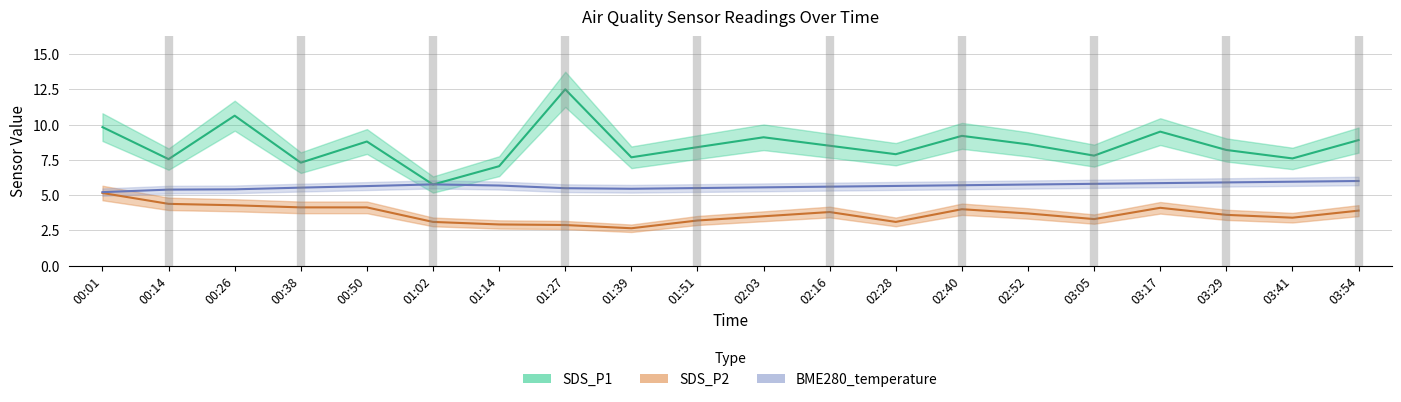

What is the label of the 13th point from the right?

01:27